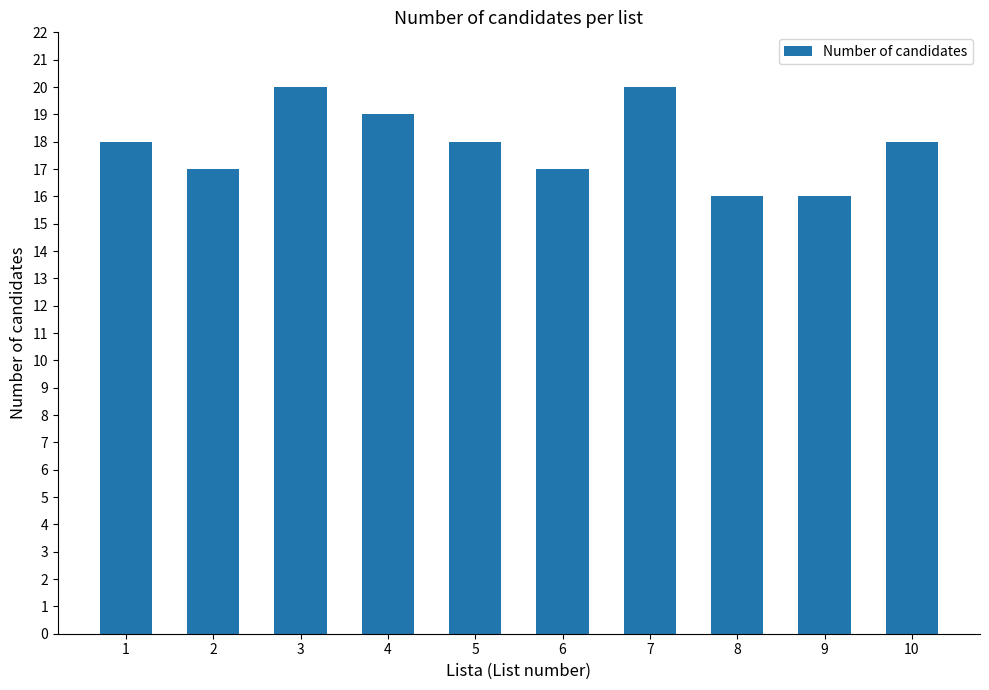

Reading left to right, transcribe all the data shown in this chart.

1=18	2=17	3=20	4=19	5=18	6=17	7=20	8=16	9=16	10=18